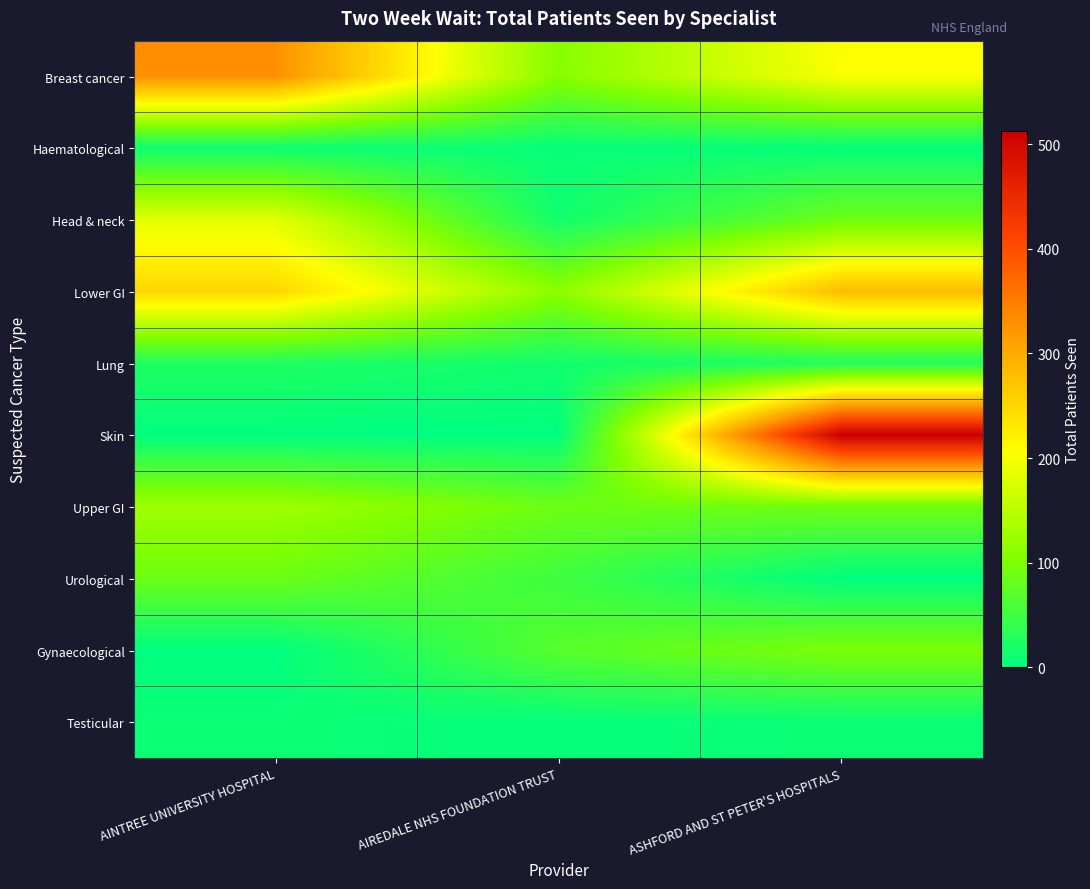

How many categories are shown in the chart?

3